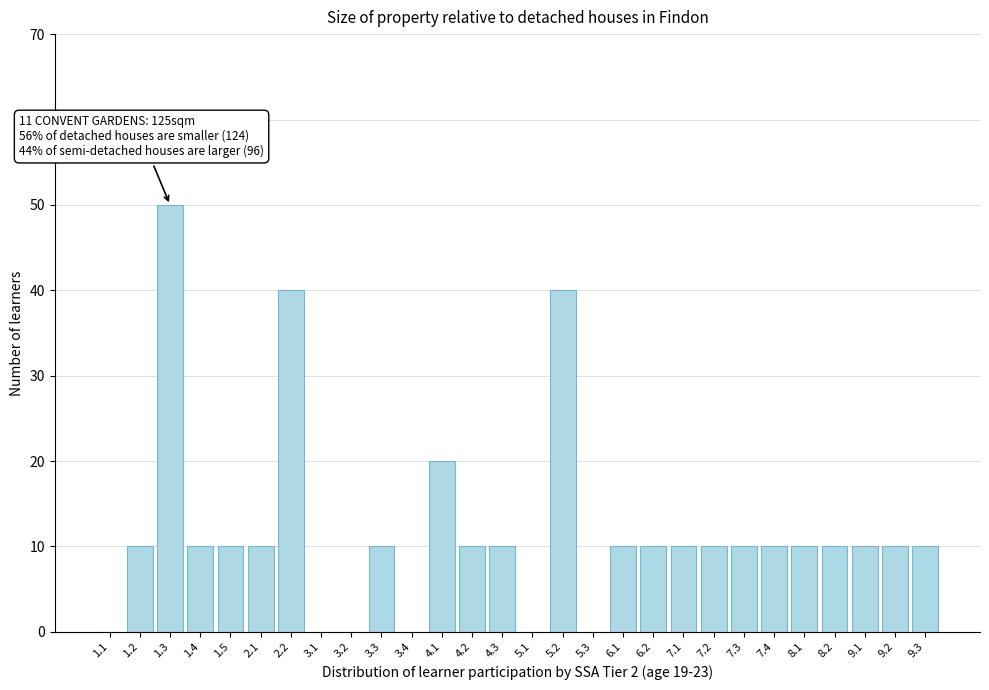

Reading right to left, list all the values displayed in this chart.

9.3=10	9.2=10	9.1=10	8.2=10	8.1=10	7.4=10	7.3=10	7.2=10	7.1=10	6.2=10	6.1=10	5.3=0	5.2=40	5.1=0	4.3=10	4.2=10	4.1=20	3.4=0	3.3=10	3.2=0	3.1=0	2.2=40	2.1=10	1.5=10	1.4=10	1.3=50	1.2=10	1.1=0